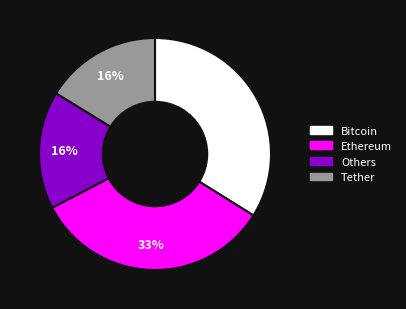

To the nearest percent, what is the average slice percentage?

25%